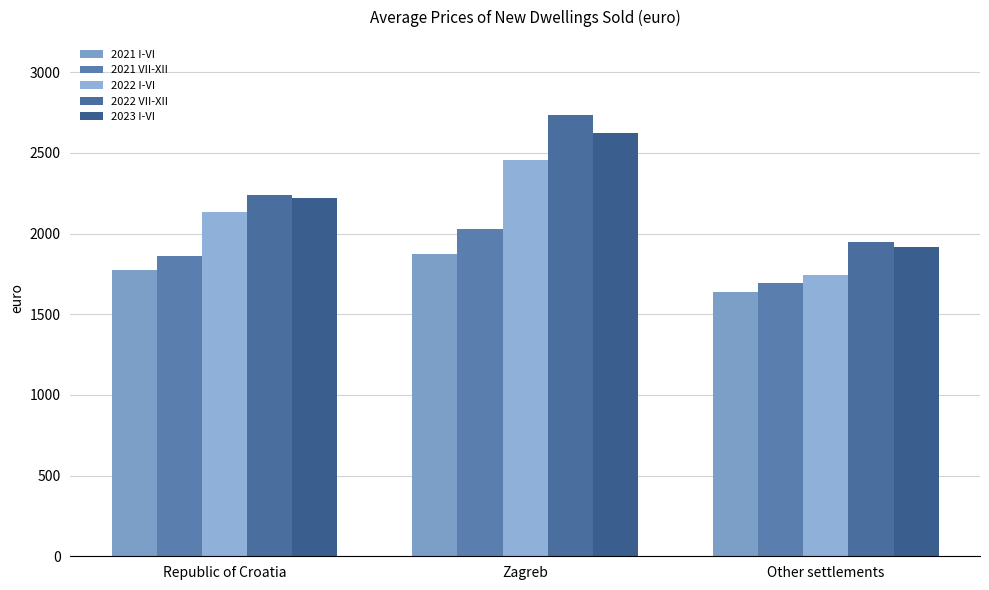

Does the chart contain any negative values?

No